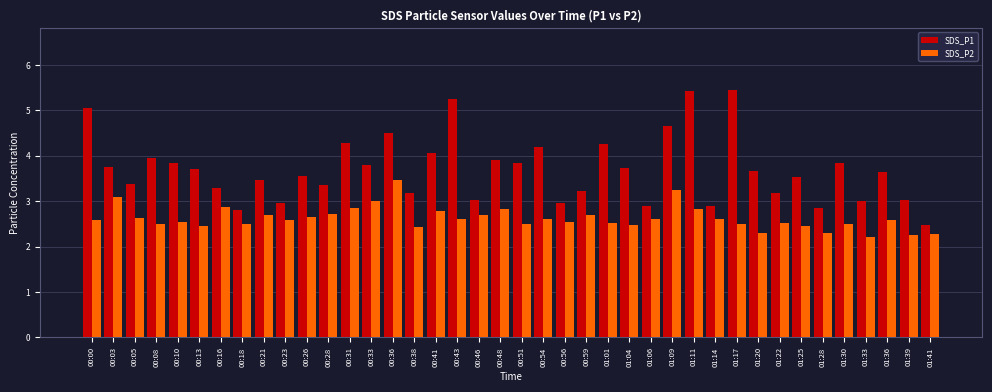

At 00:00, list the series in order from smallest to largest.

SDS_P2, SDS_P1